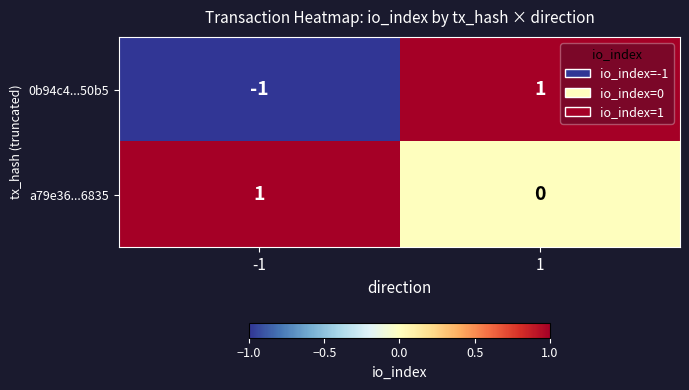

What is the minimum value shown in the chart?

-1